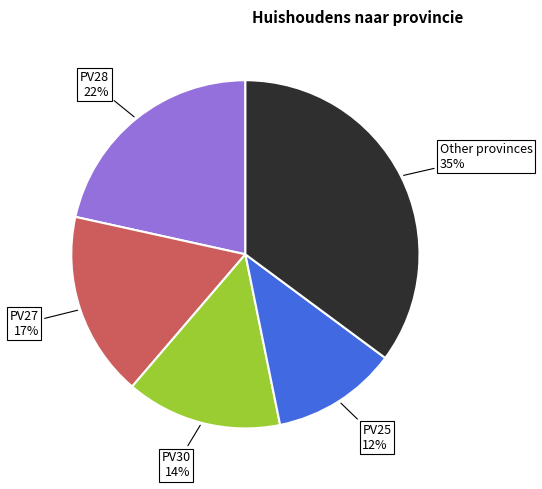

To the nearest percent, what is the difference between the largest and smallest slice percentages?

23%